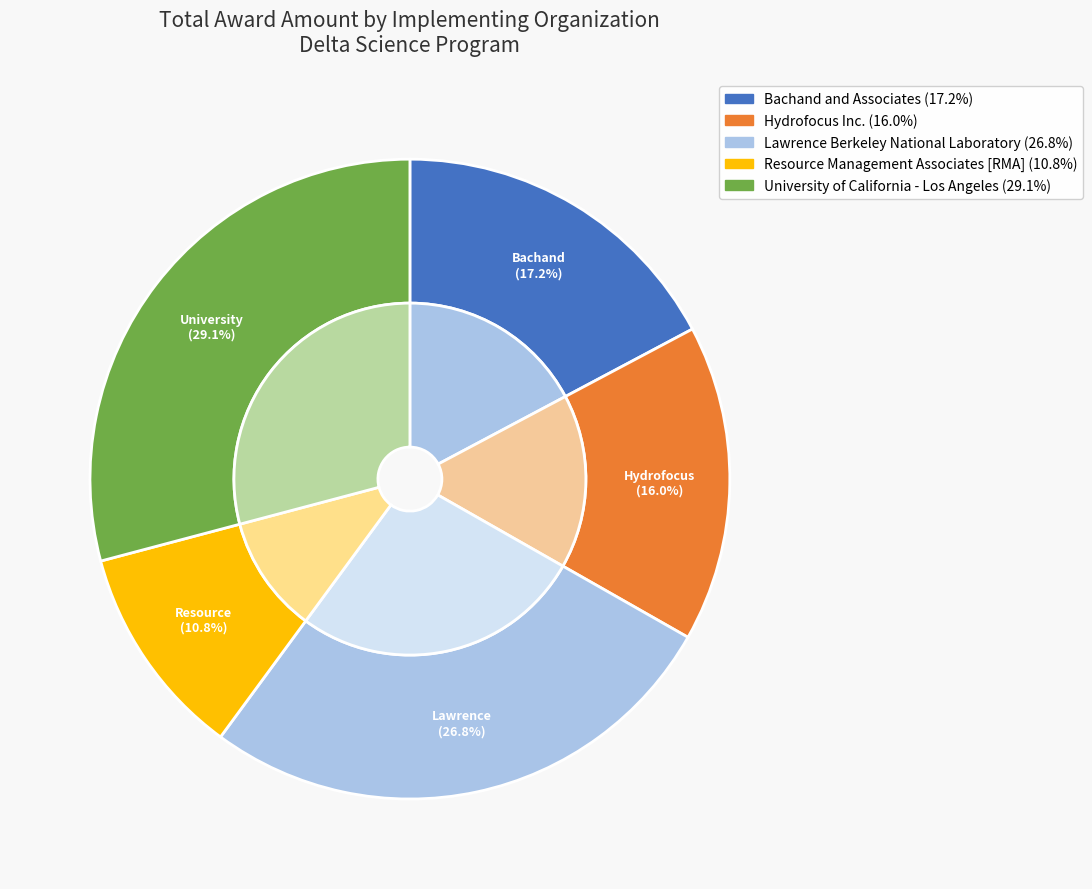

Does any single category account for the majority?

No